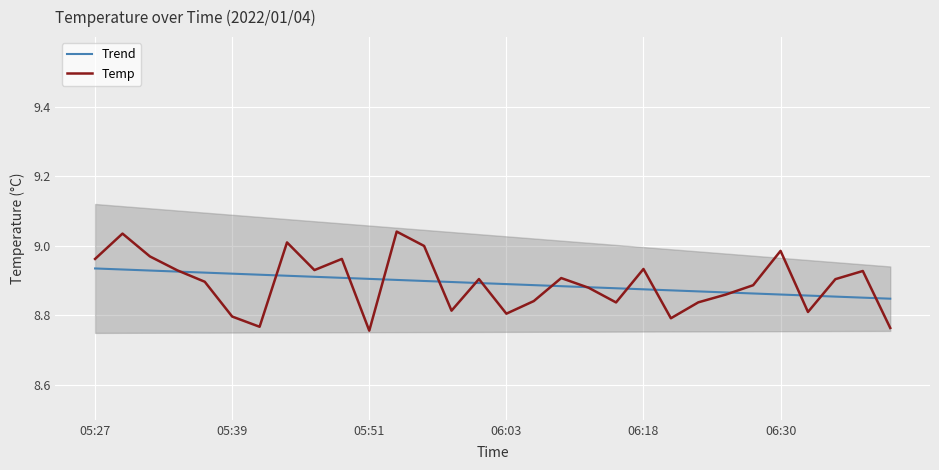

Is the value of Temp at 17 greater than the value of Trend at 25?

Yes